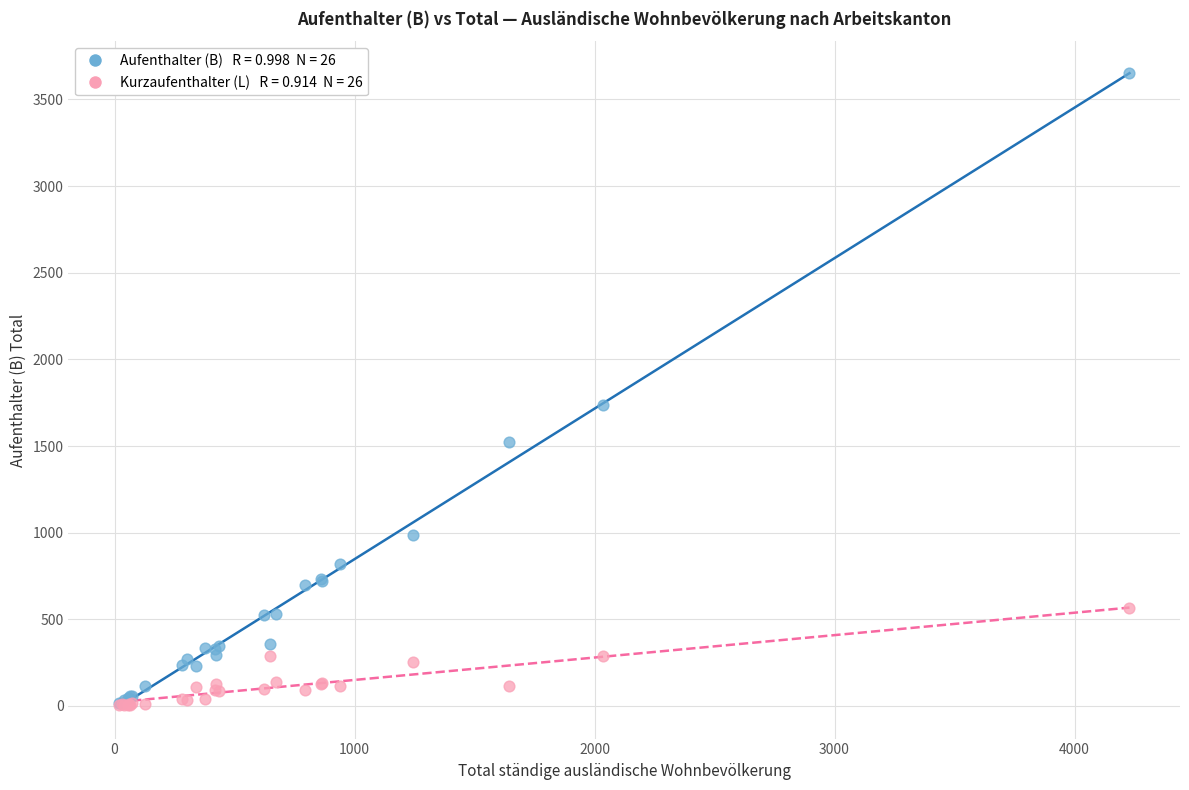

Across all series, what Y value is closest to 1828?

1738